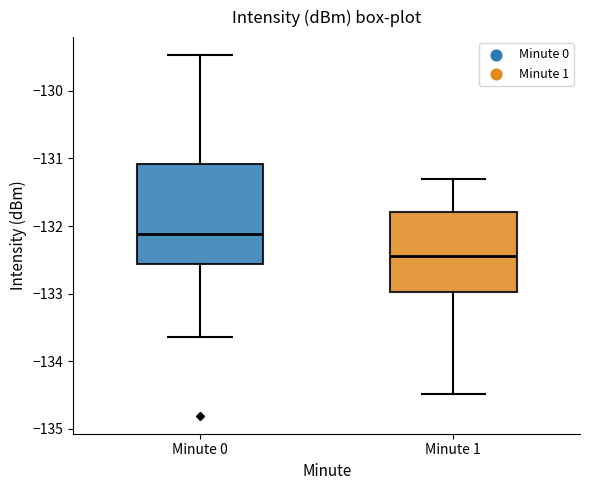

Which box's median line is the lowest?

Minute 1